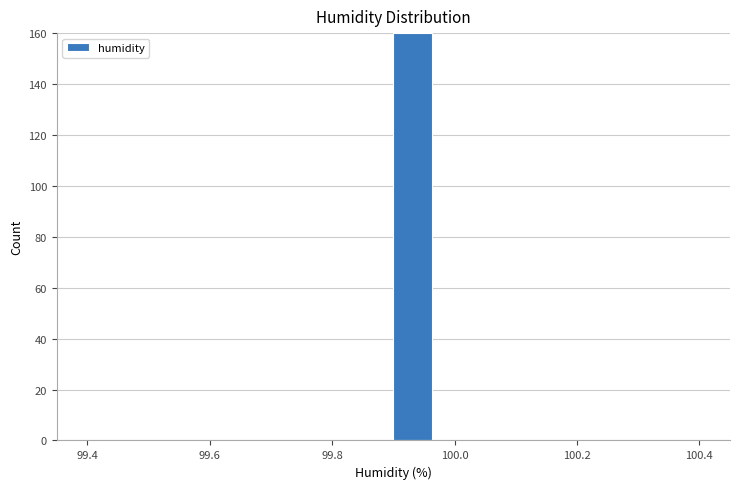

Around what value on the x-axis is the tallest bar? Give the approximate position of its centre, as read against the axis.

99.94